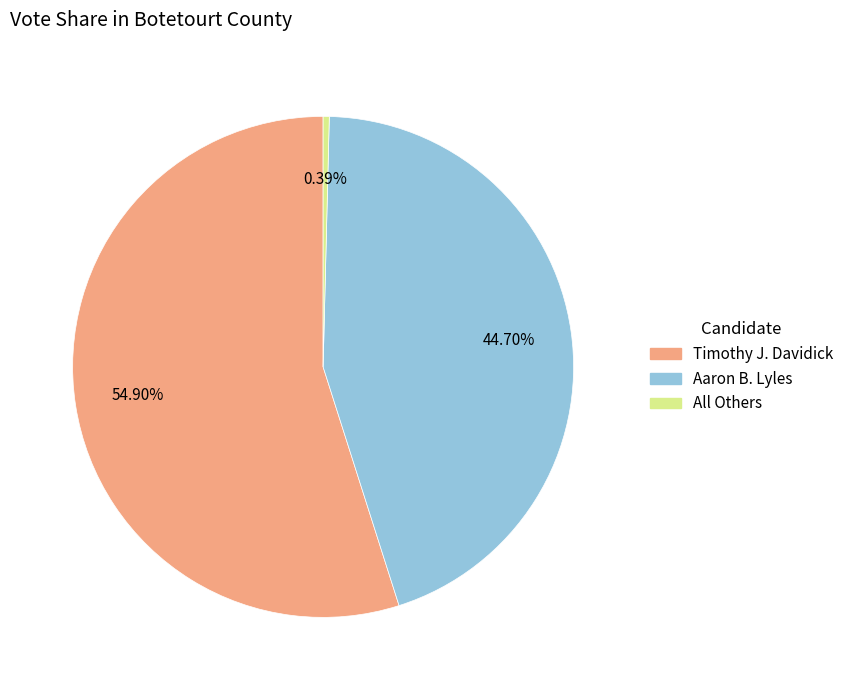

Is there a majority slice in this chart?

Yes